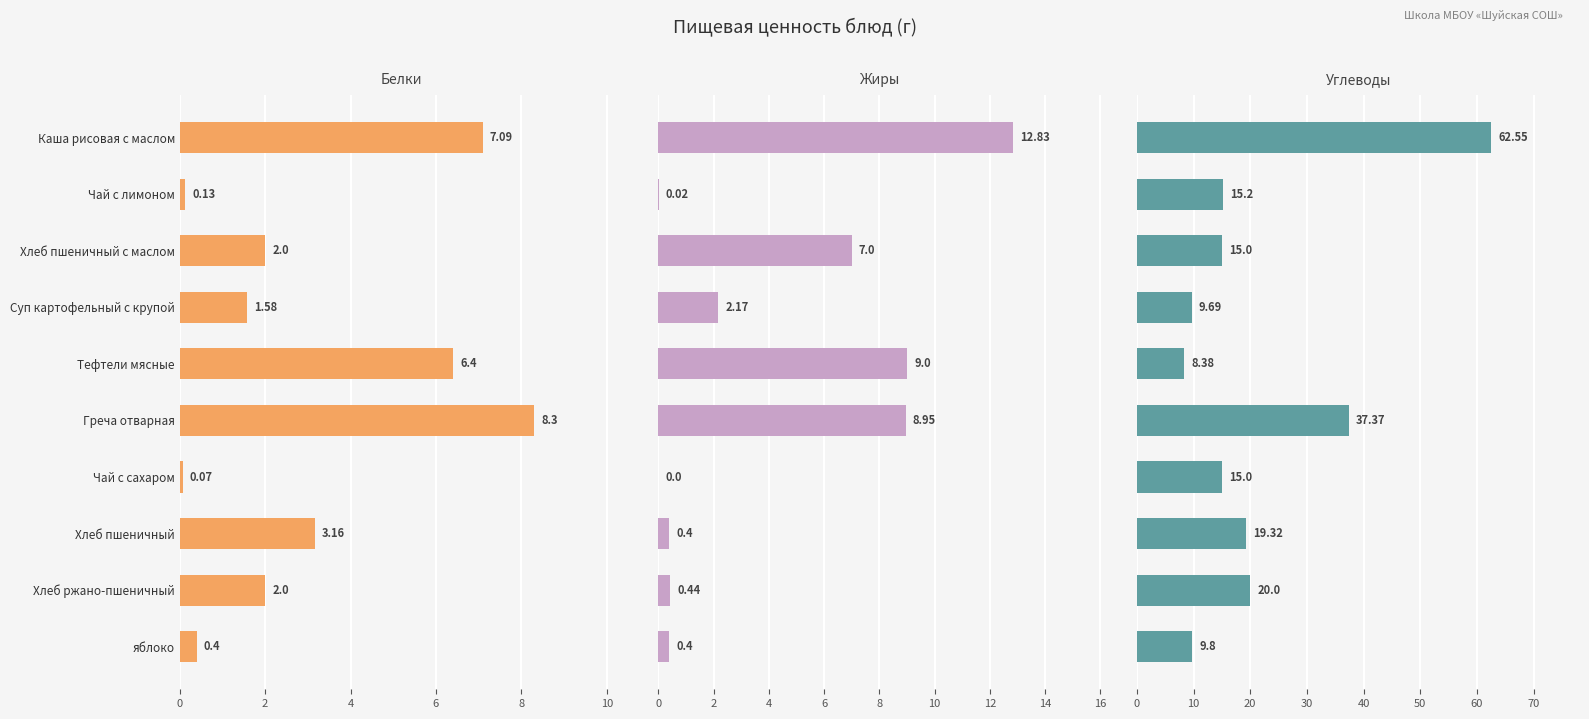

List the series in order of their peak value, highest first.

Углеводы, Жиры, Белки